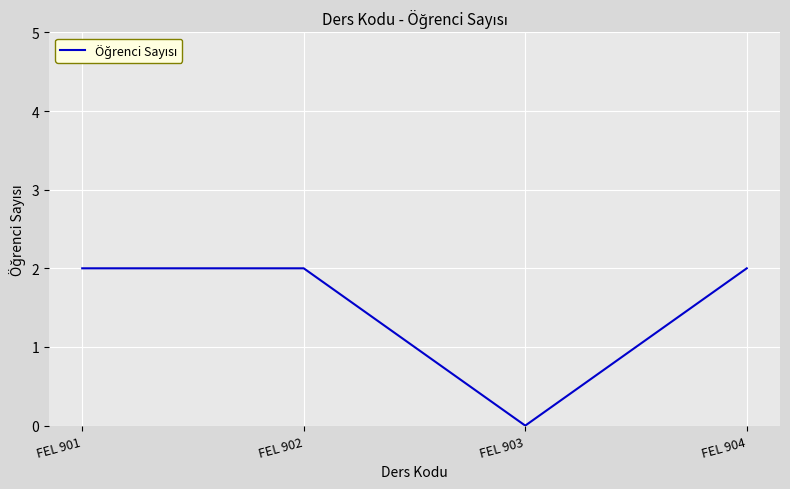

How many values are above zero?

3